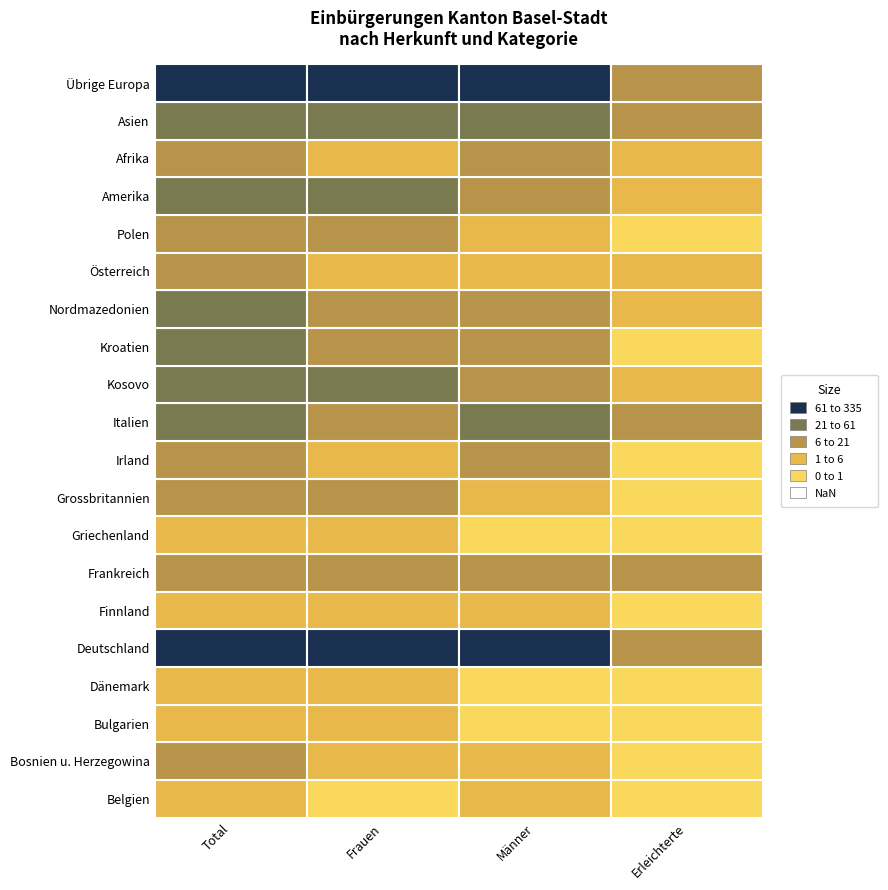

What is the total value across all series at 1?

434